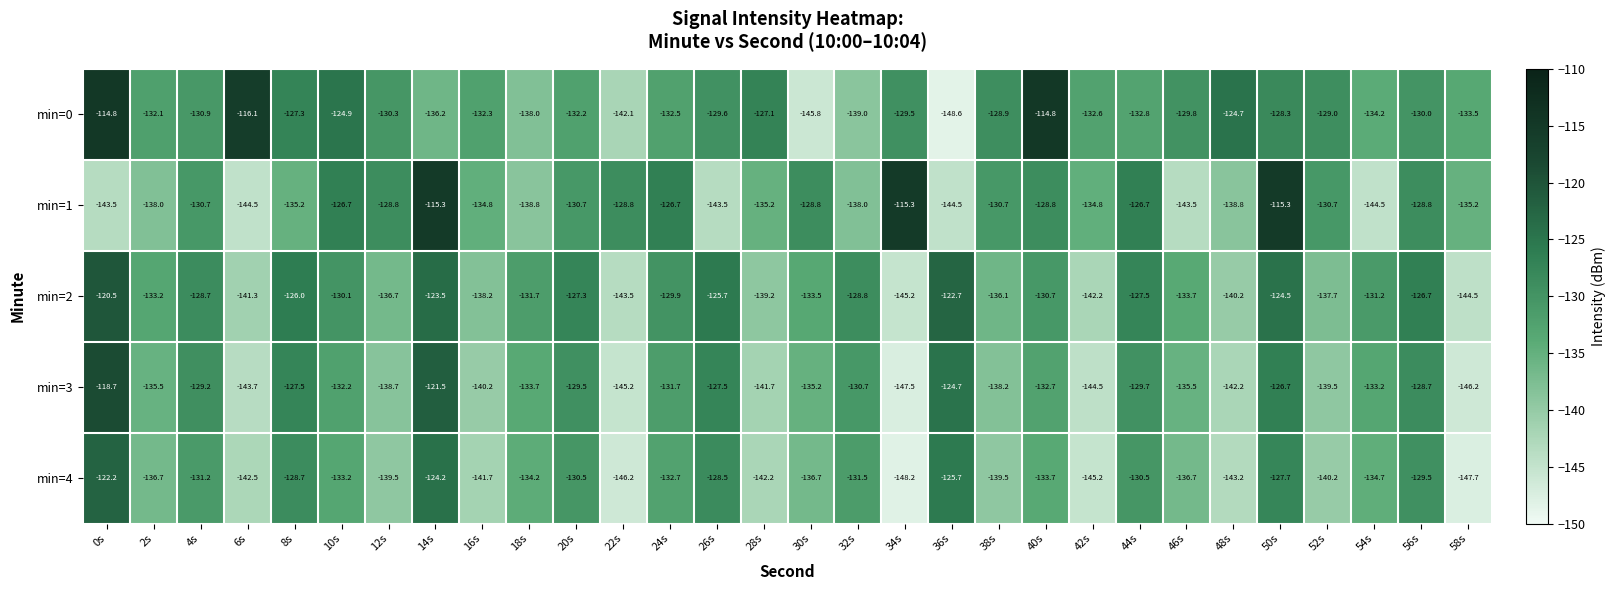

At which category is the sum across all series the highest?

0s